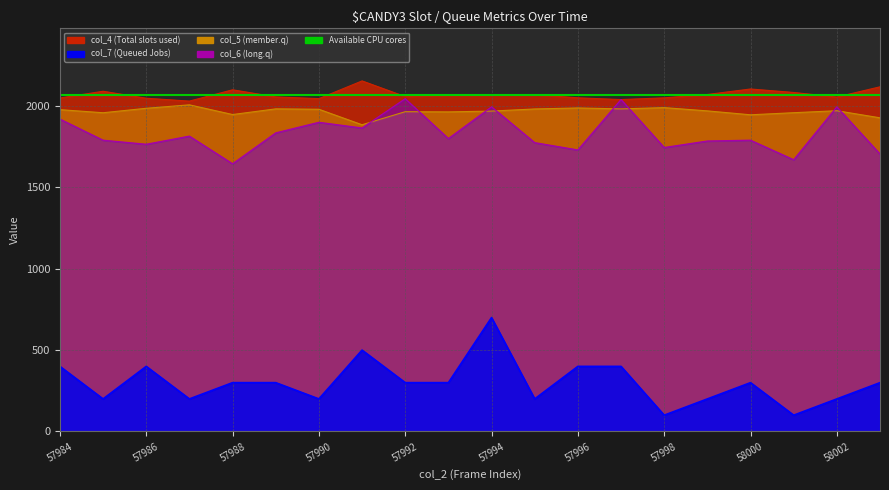

List the series in order of their peak value, lowest first.

col_7, col_5, col_6, col_4